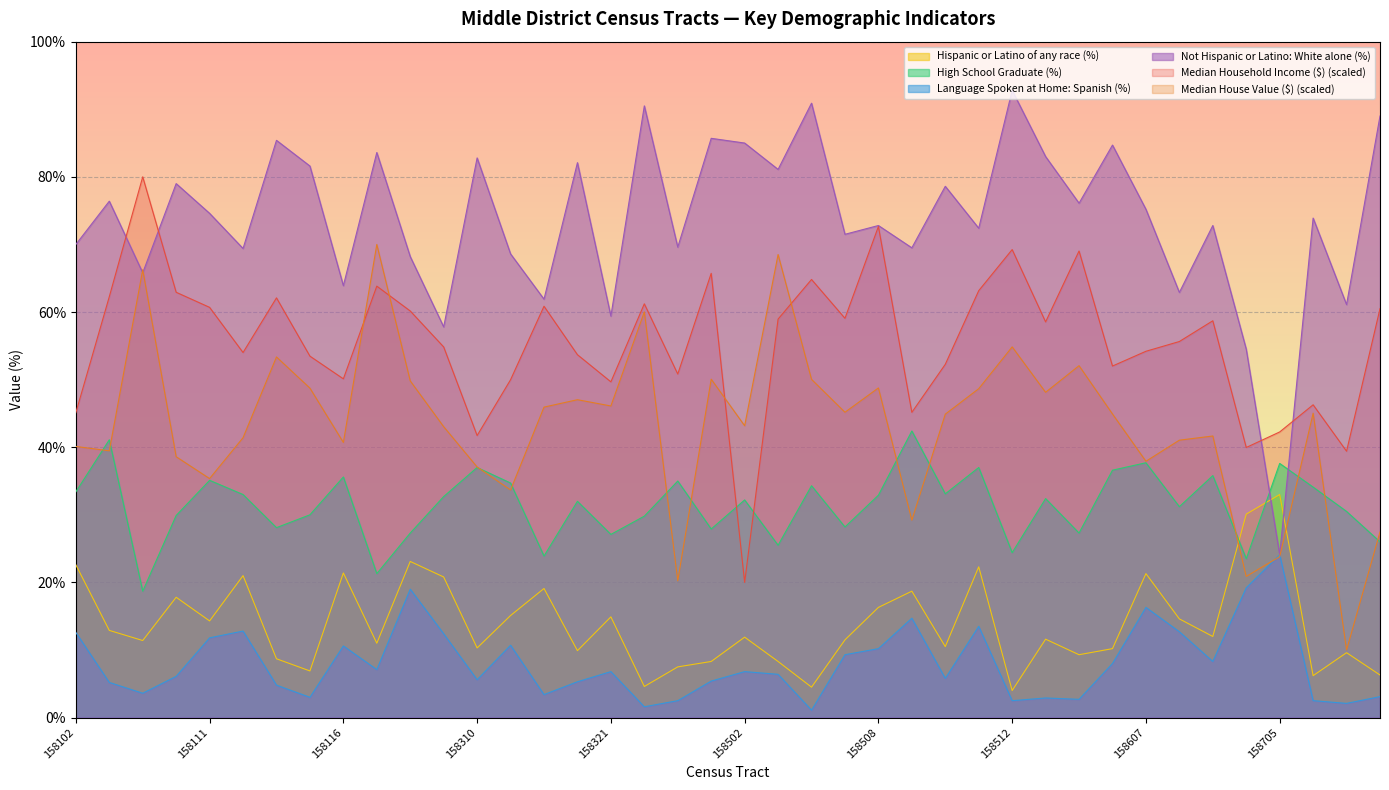

True or false: High School Graduate (%) has a value of 28.2 at 158507.

True